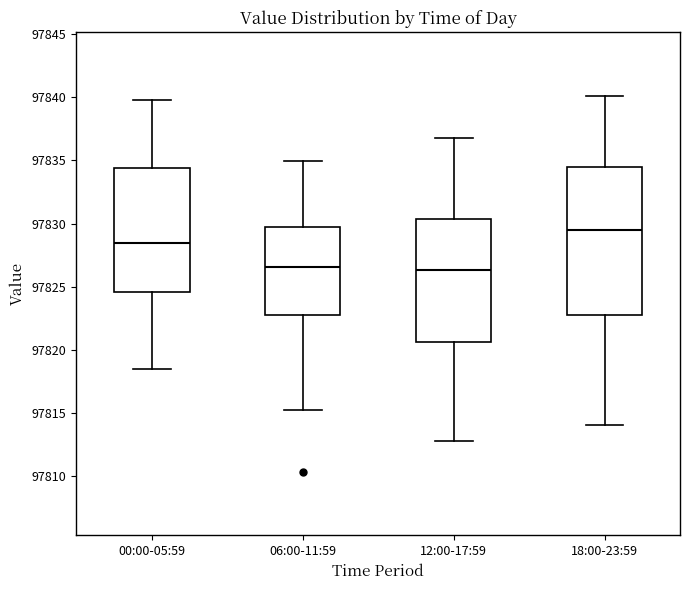

Where does the median line of the box for 12:00-17:59 sit on the y-axis? The values are not printed on the chart, so give them approximately, as read against the axis.

97826.5